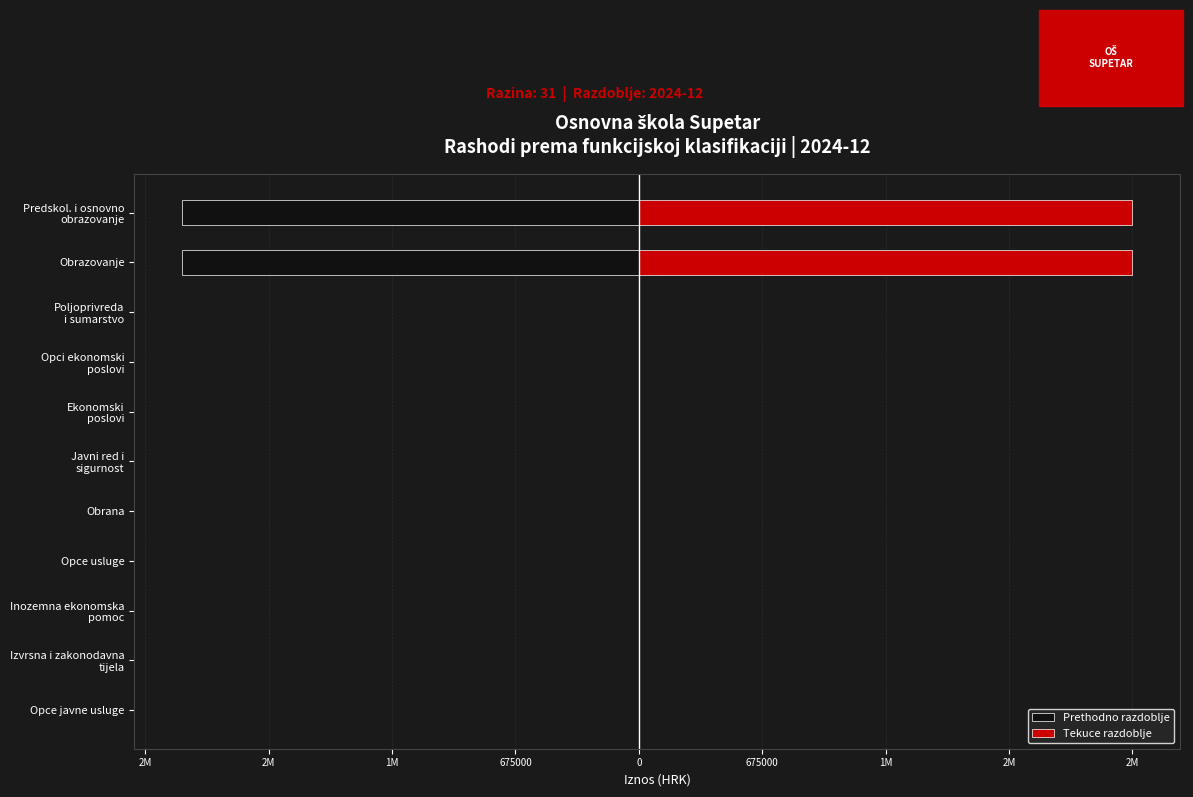

How many values in Tekuce razdoblje are above zero?

2